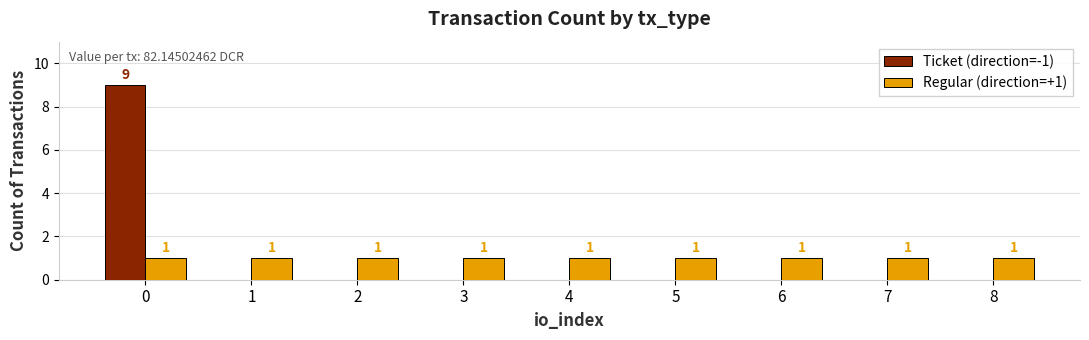

Reading left to right, transcribe all the data shown in this chart.

Ticket (direction=-1): 0=9	1=0	2=0	3=0	4=0	5=0	6=0	7=0	8=0
Regular (direction=+1): 0=1	1=1	2=1	3=1	4=1	5=1	6=1	7=1	8=1